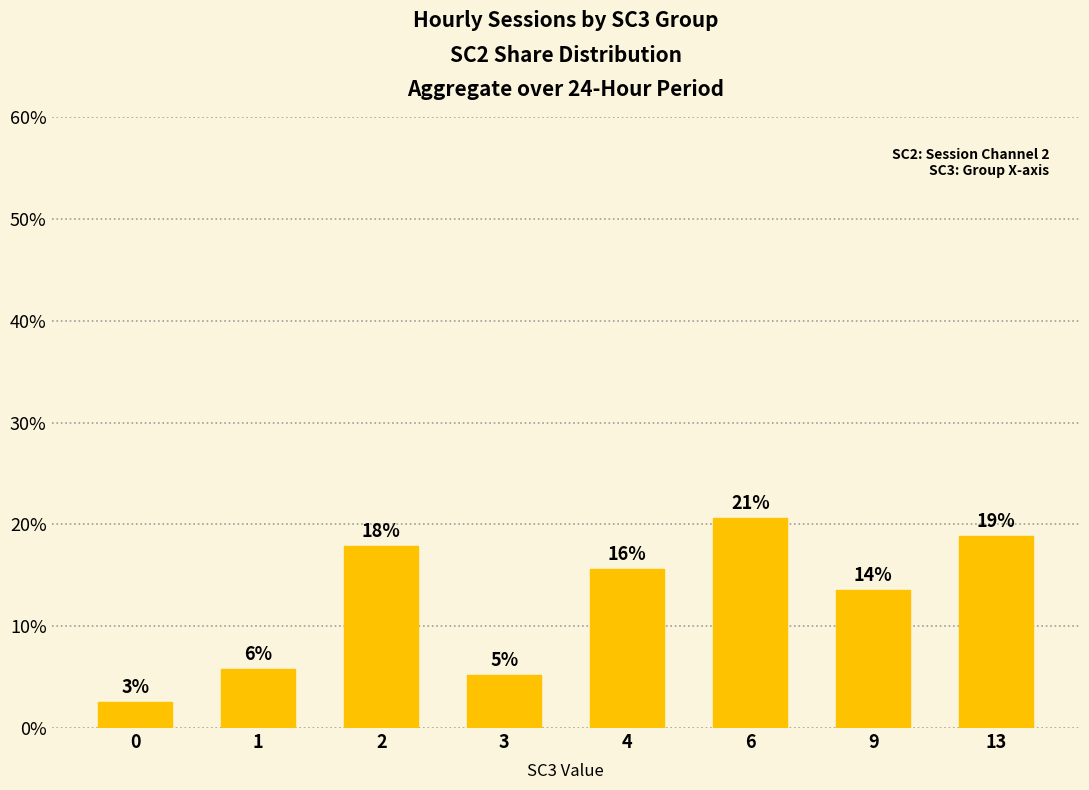

How many bars are there in total?

8